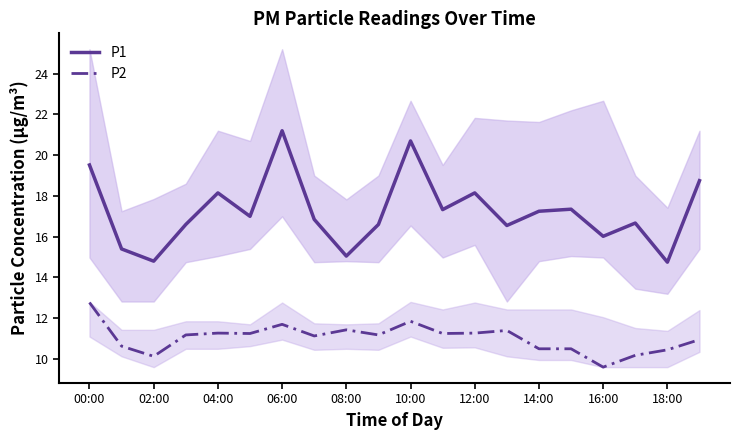

Which series has the largest range (max minus min)?

P1